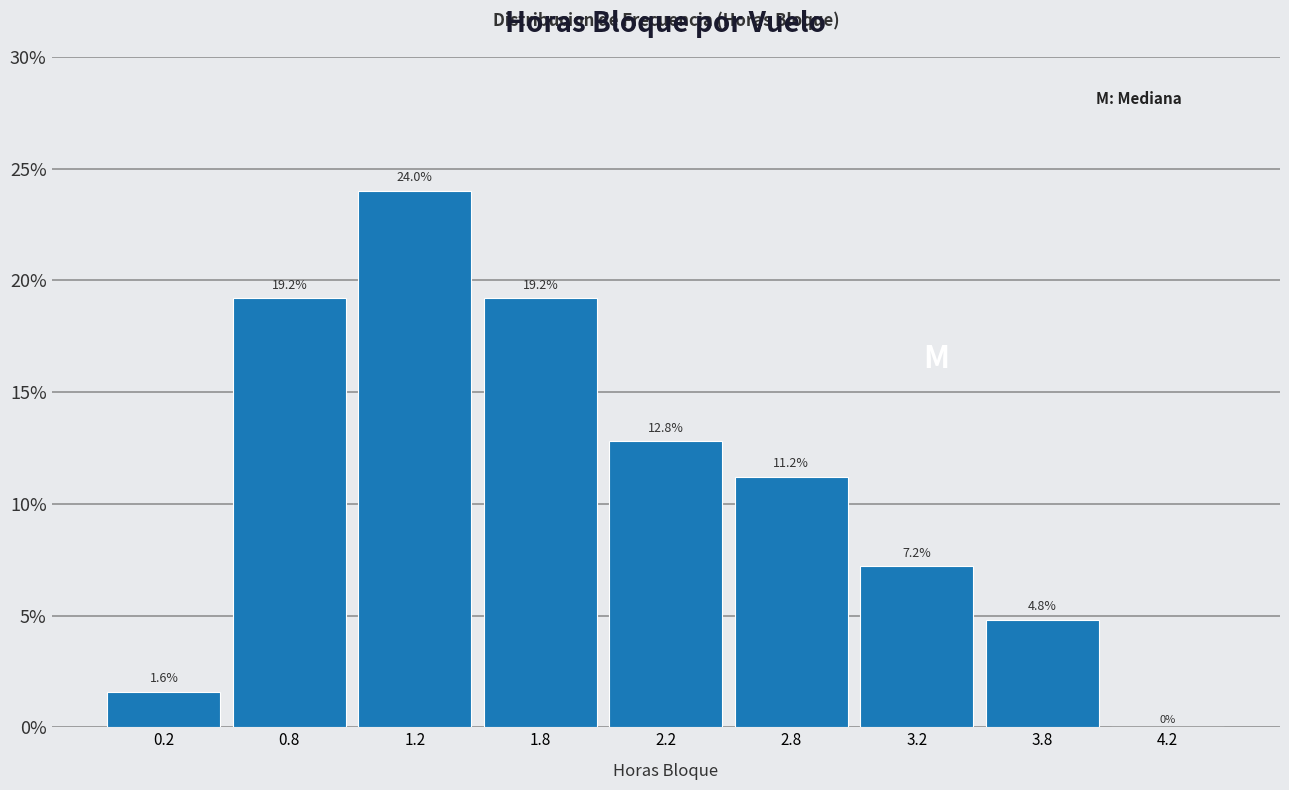

Reading left to right, extract all data points from this chart.

0.2=1.6	0.8=19.2	1.2=24.0	1.8=19.2	2.2=12.8	2.8=11.2	3.2=7.2	3.8=4.8	4.2=0.0